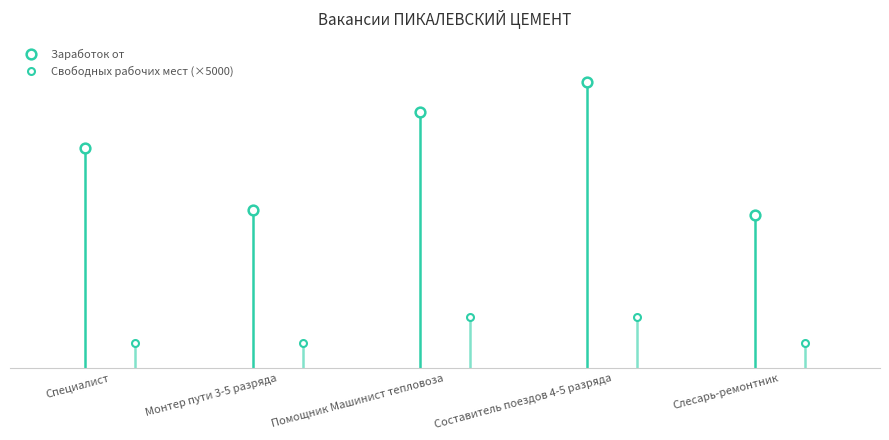

True or false: Заработок от and Свободных рабочих мест intersect in this chart.

False